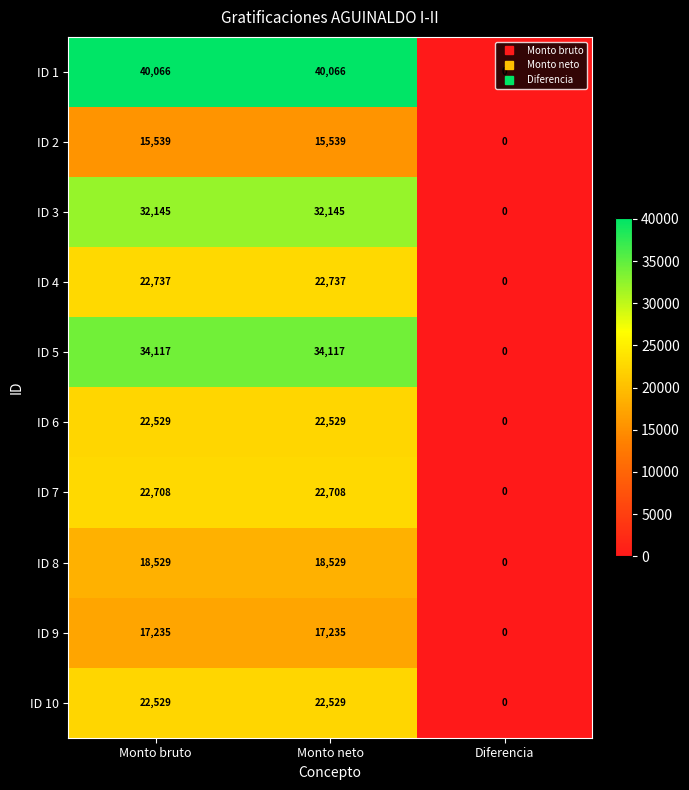

What is the maximum value shown in the chart?

40066